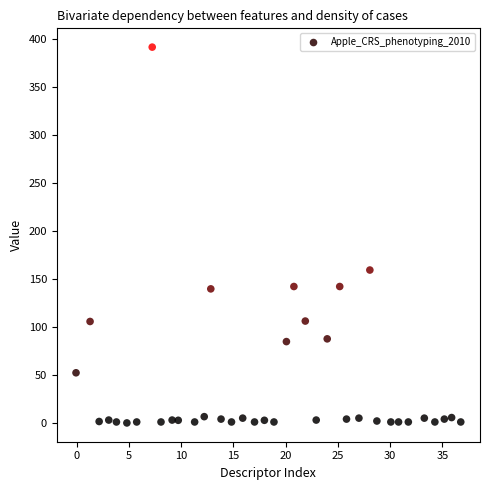

What is the range of Y values (max minus min)?

391.5